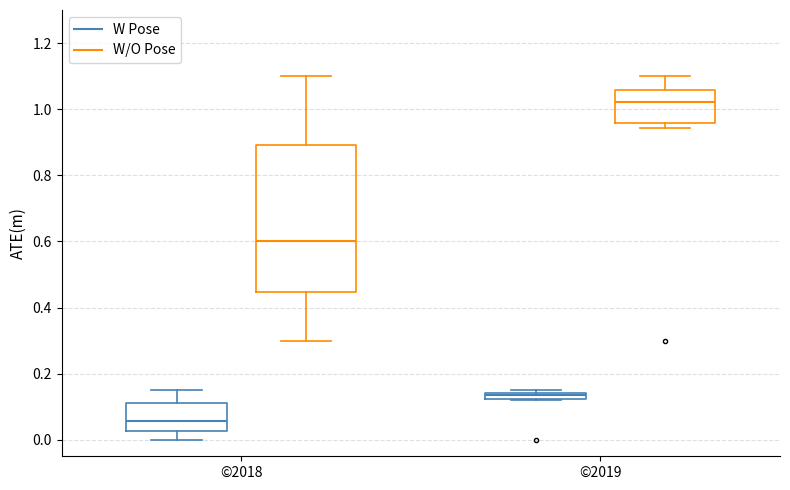

Which box has the highest median line?

©2019 (W/O Pose)